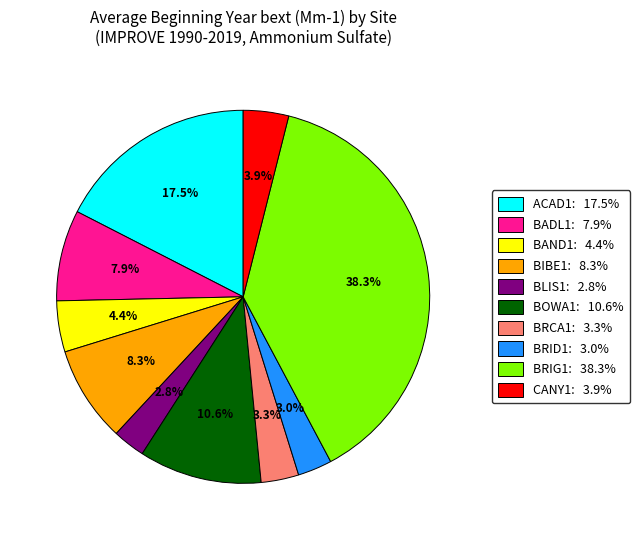

The BIBE1 slice represents 1% of the pie. True or false?

False